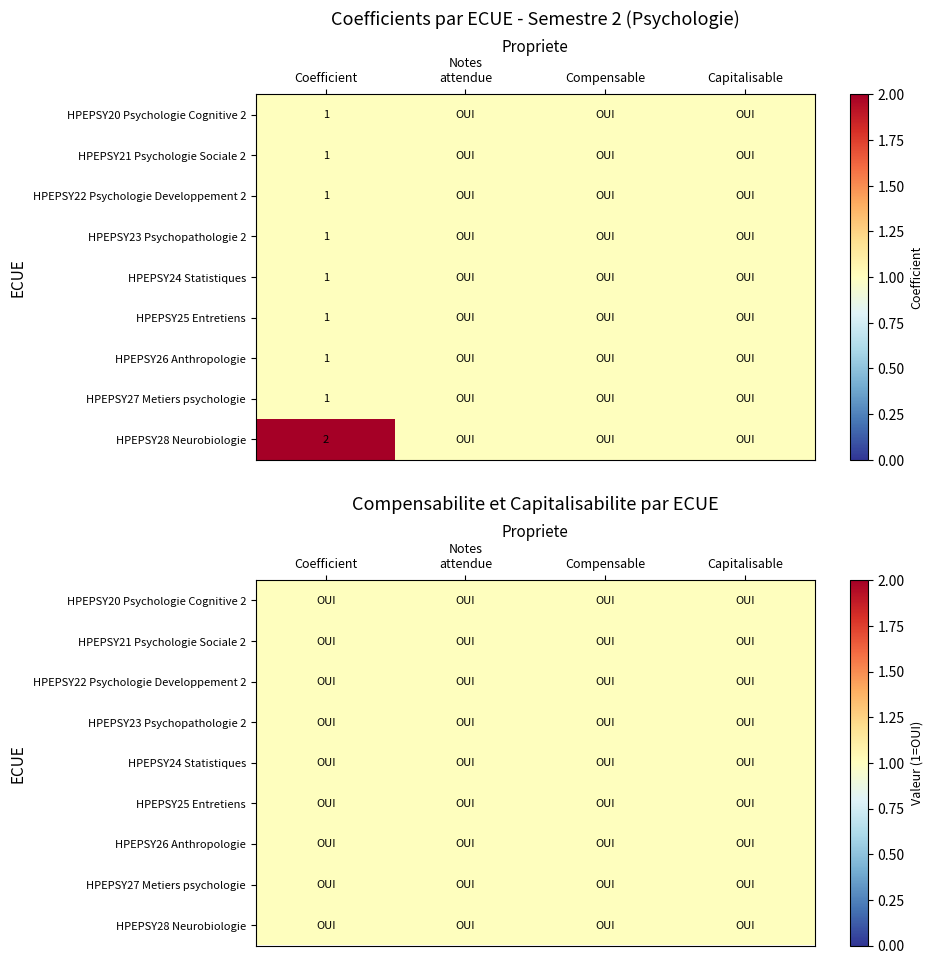

Between 3 and 0, which is larger?

3